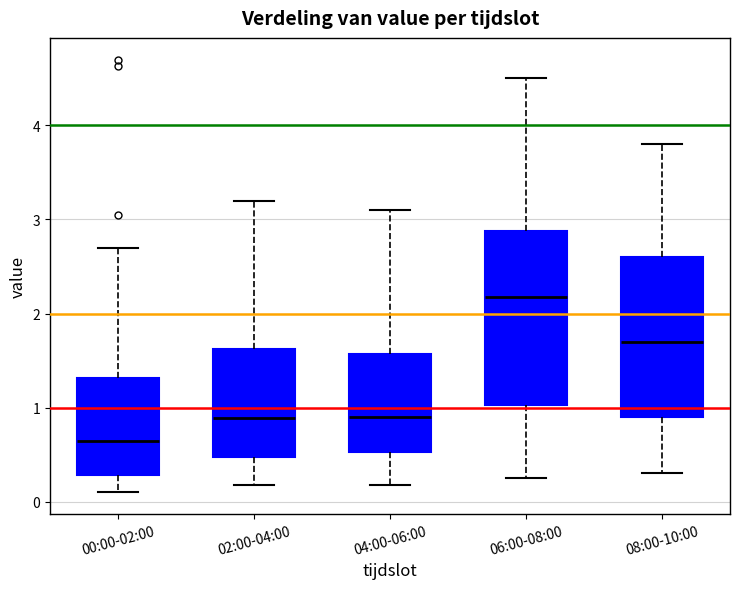

Reading left to right, read every box against the y-axis: the position of its median line, the range the box covers, and the ends of its whiskers. The values are not printed on the chart, so give them approximately, as read against the axis.

00:00-02:00: median 0.7, box 0.3 to 1.3, whiskers 0.1 to 2.7
02:00-04:00: median 0.9, box 0.5 to 1.6, whiskers 0.2 to 3.2
04:00-06:00: median 0.9, box 0.5 to 1.6, whiskers 0.2 to 3.1
06:00-08:00: median 2.2, box 1.0 to 2.9, whiskers 0.3 to 4.5
08:00-10:00: median 1.7, box 0.9 to 2.6, whiskers 0.3 to 3.8